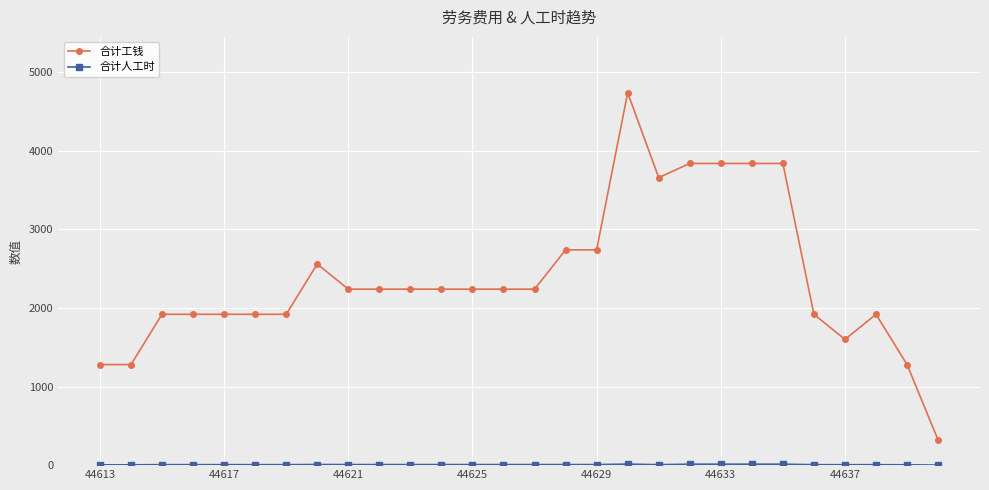

What is the difference between the second highest and second lowest values in the 合计工钱 series?

2560